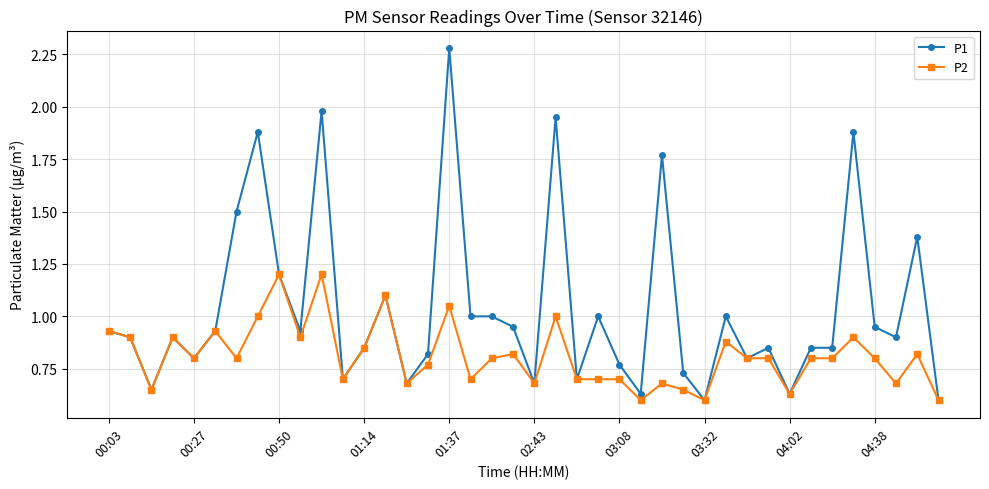

What is the value of the P1 point at the 24th from the left?

1.0